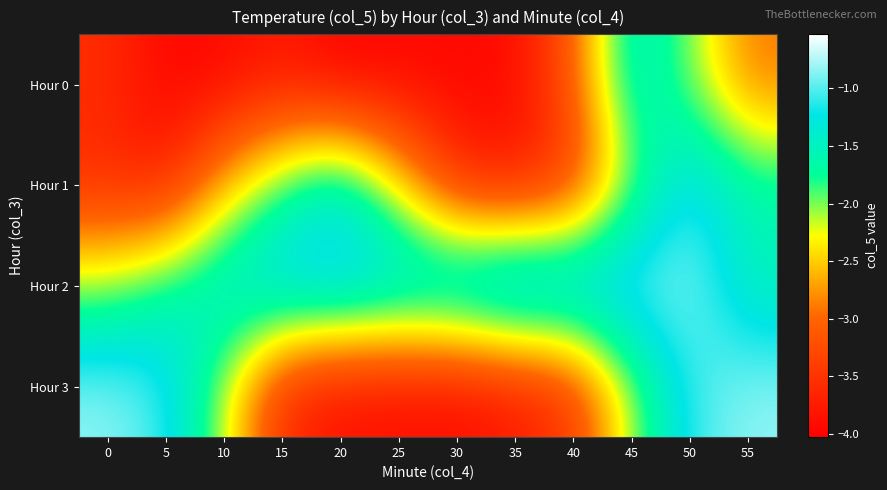

Reading left to right, list all the values displayed in this chart.

Hour 0: 0=-3.6	5=-4.0	10=-3.9	15=-3.8	20=-4.0	25=-4.0	30=-4.0	35=-3.9	40=-3.1	45=-1.3	50=-2.0	55=-2.9
Hour 1: 0=-3.6	5=-3.7	10=-2.6	15=-1.8	20=-1.3	25=-2.4	30=-3.6	35=-3.8	40=-3.5	45=-2.0	50=-1.1	55=-1.6
Hour 2: 0=-2.0	5=-1.6	10=-1.2	15=-1.0	20=-0.9	25=-1.0	30=-0.8	35=-0.5	40=-0.8	45=-0.8	50=-0.8	55=-1.6
Hour 3: 0=-0.8	5=-1.1	10=-2.1	15=-3.7	20=-3.9	25=-3.9	30=-4.0	35=-3.8	40=-3.5	45=-2.0	50=-1.1	55=-0.8